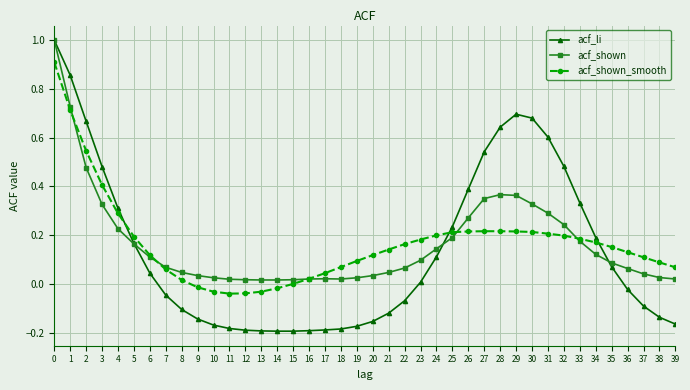

True or false: acf_li has more than 0 points higher than both neighbors.

True